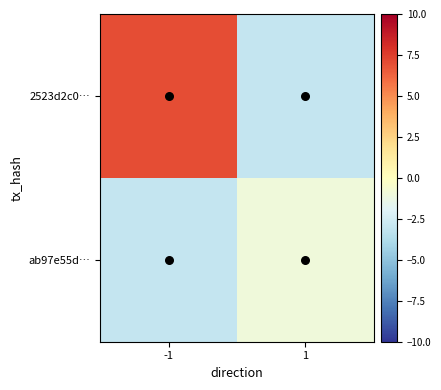

Which series has the largest range (max minus min)?

2523d2c0…